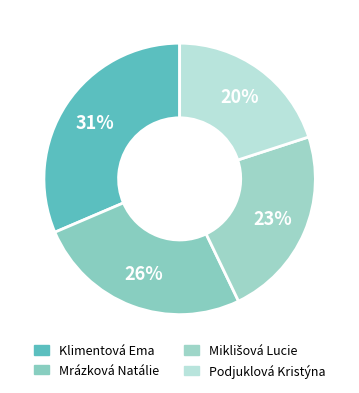

To the nearest percent, what is the average slice percentage?

25%